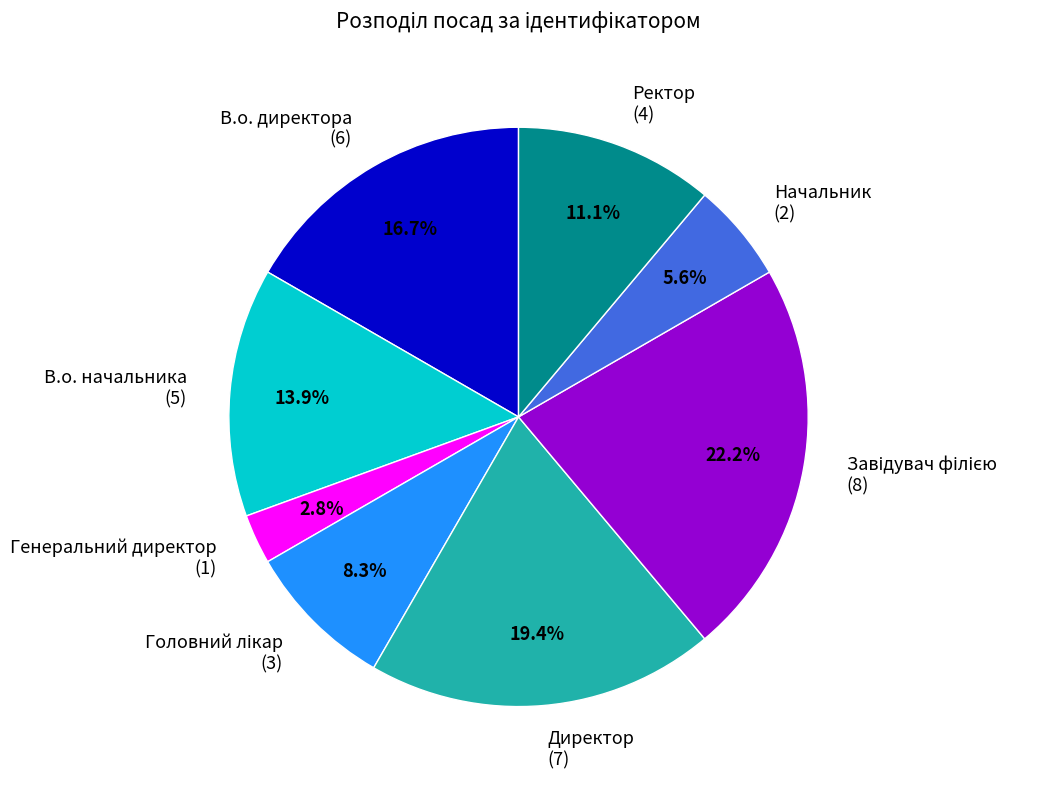

The Ректор slice represents 11% of the pie. True or false?

True